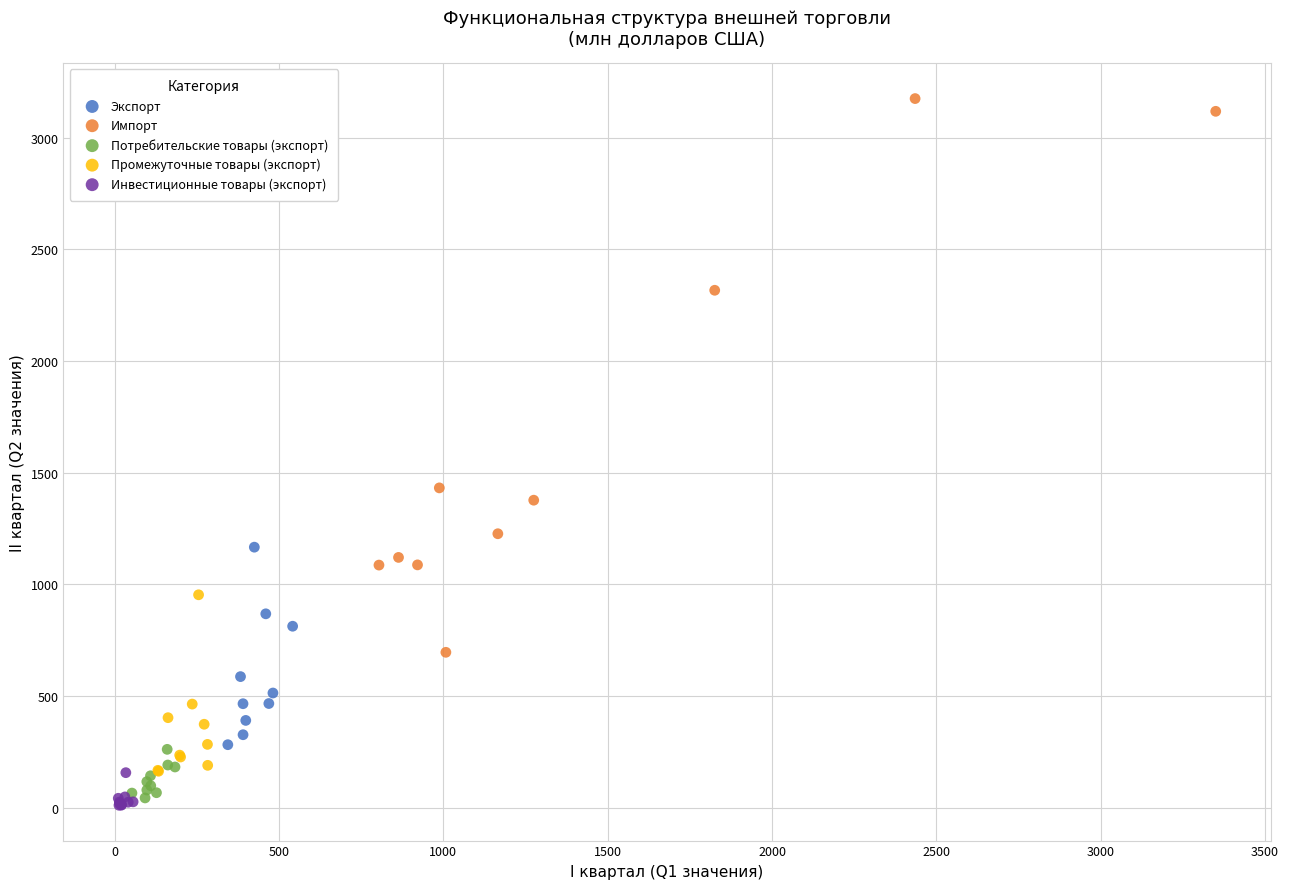

Which series has the largest Y range (max minus min)?

Импорт